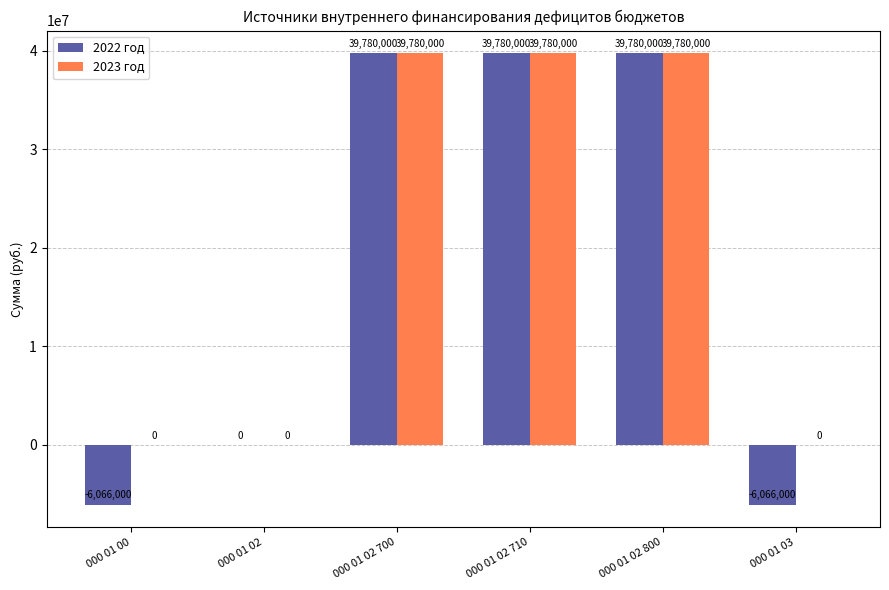

What is the sum of all 2023 год values?

119340000